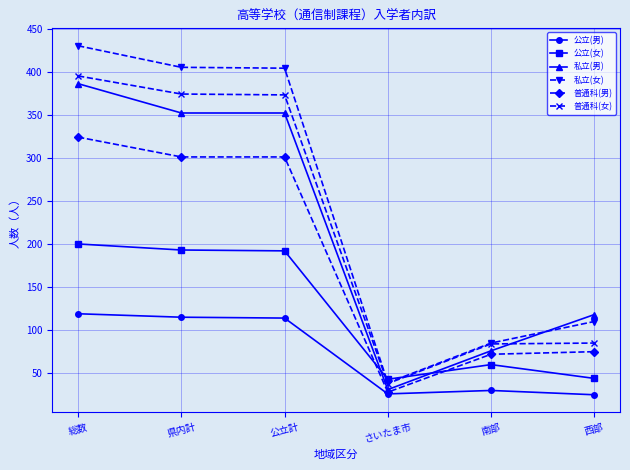

True or false: 私立(女) has a value of 57 at 西部.

False